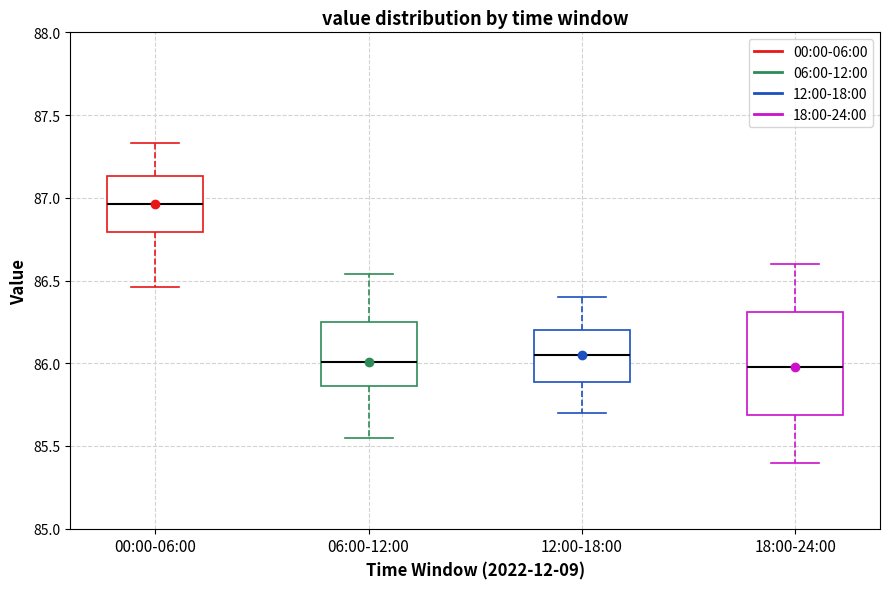

Which box is the tallest, from its lower edge to its upper edge?

18:00-24:00